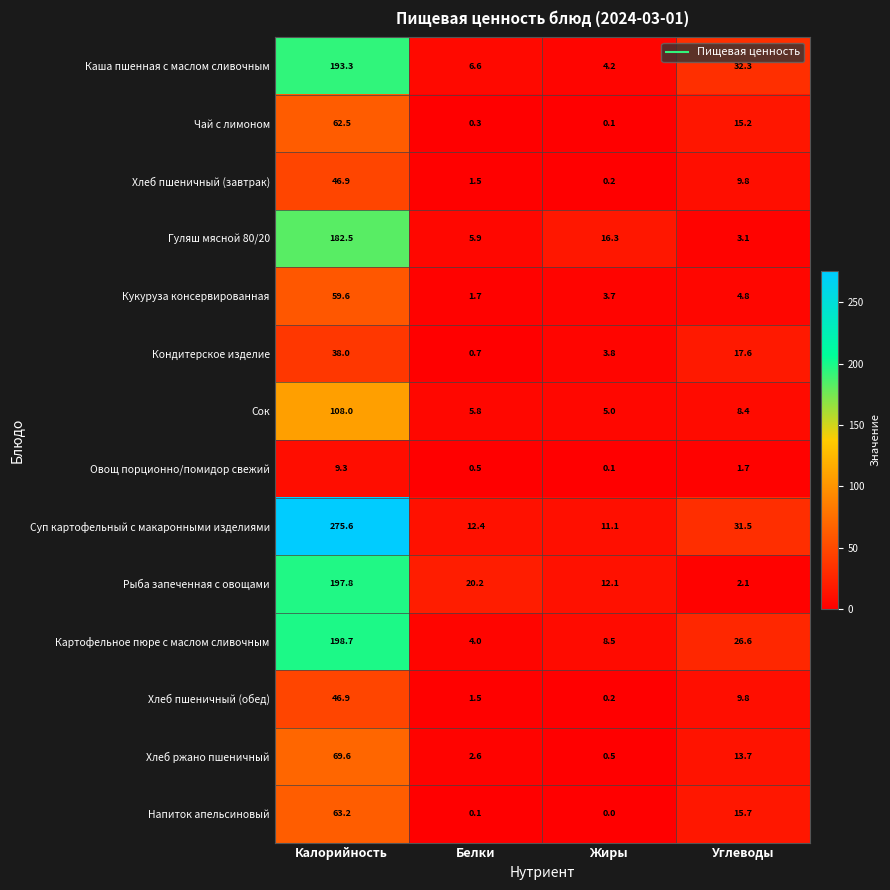

What is the sum of all Суп картофельный с макаронными изделиями values?

330.6